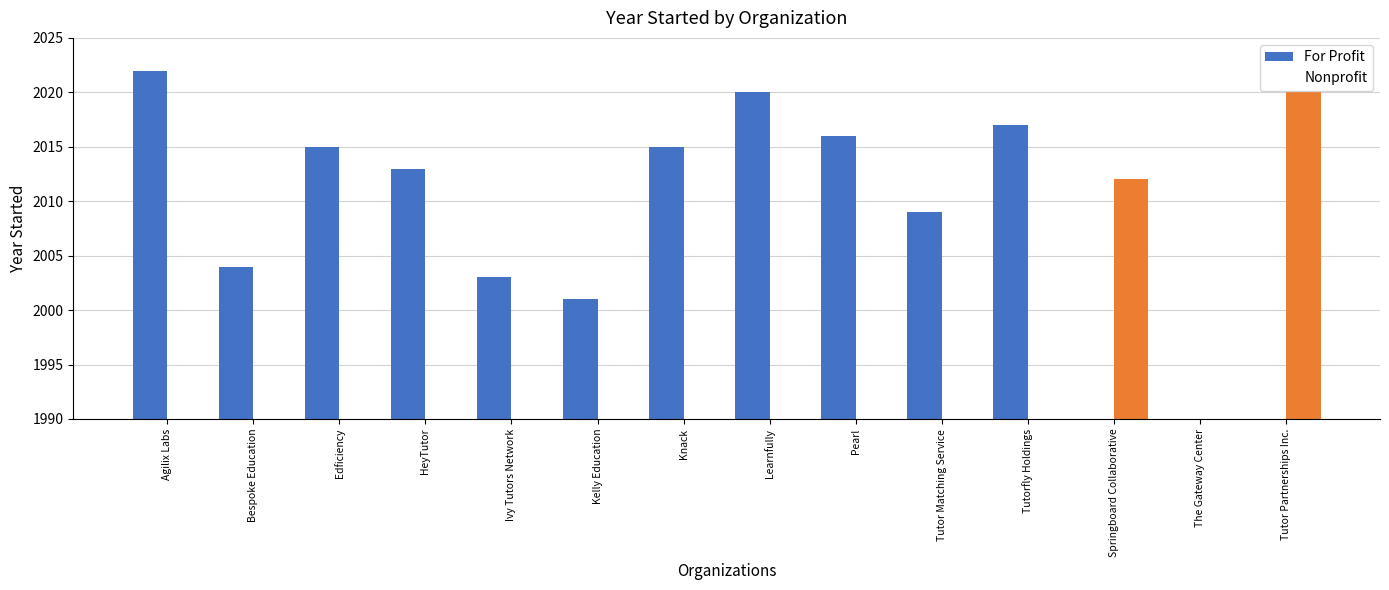

Does the chart contain any negative values?

No